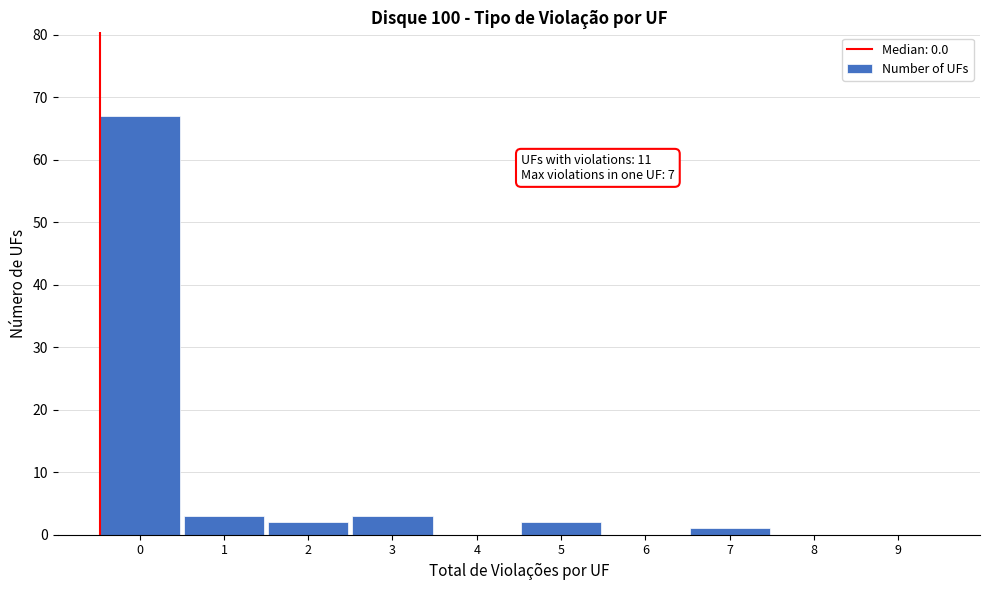

Reading left to right, list all the values displayed in this chart.

0=67	1=3	2=2	3=3	4=0	5=2	6=0	7=1	8=0	9=0